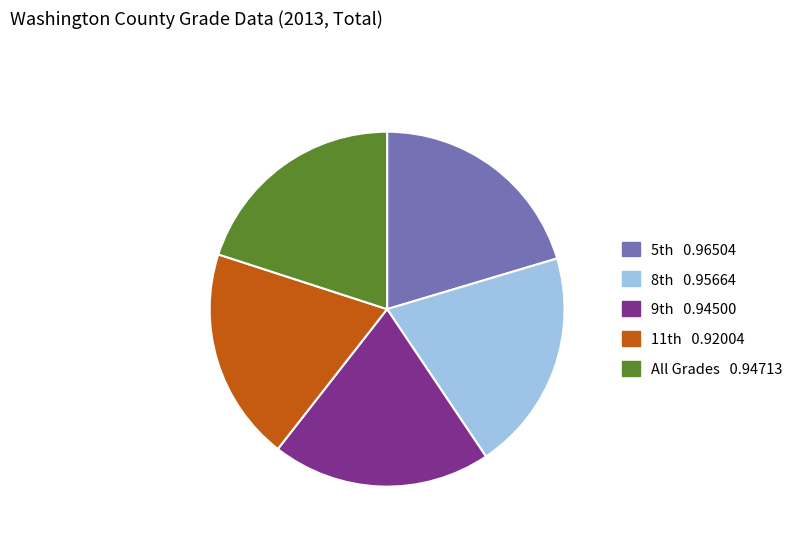

How many slices are in this pie chart?

5